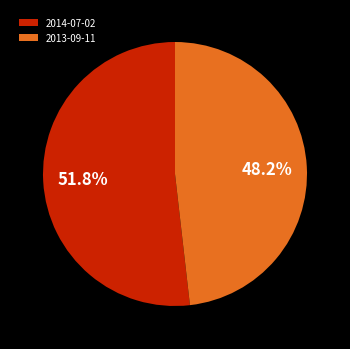

Is 2013-09-11 the majority of the pie?

No